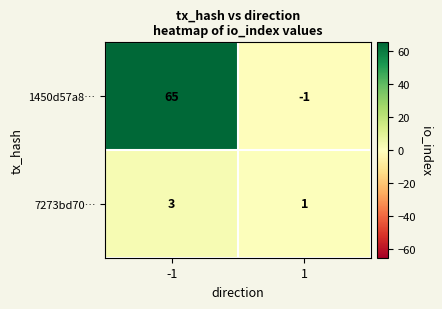

Reading left to right, extract all data points from this chart.

1450d57a8…: 65	-1
7273bd70…: 3	1